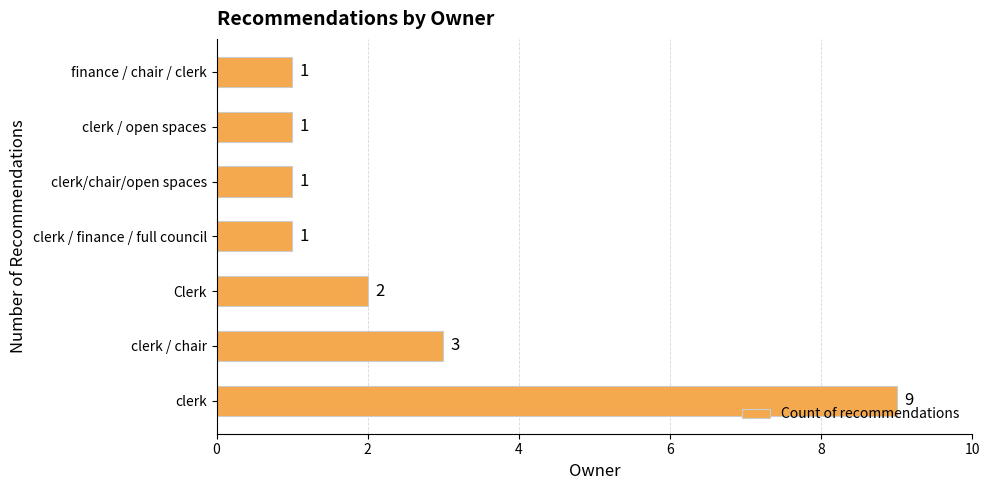

The chart shows a value of 1 at Clerk. True or false?

False